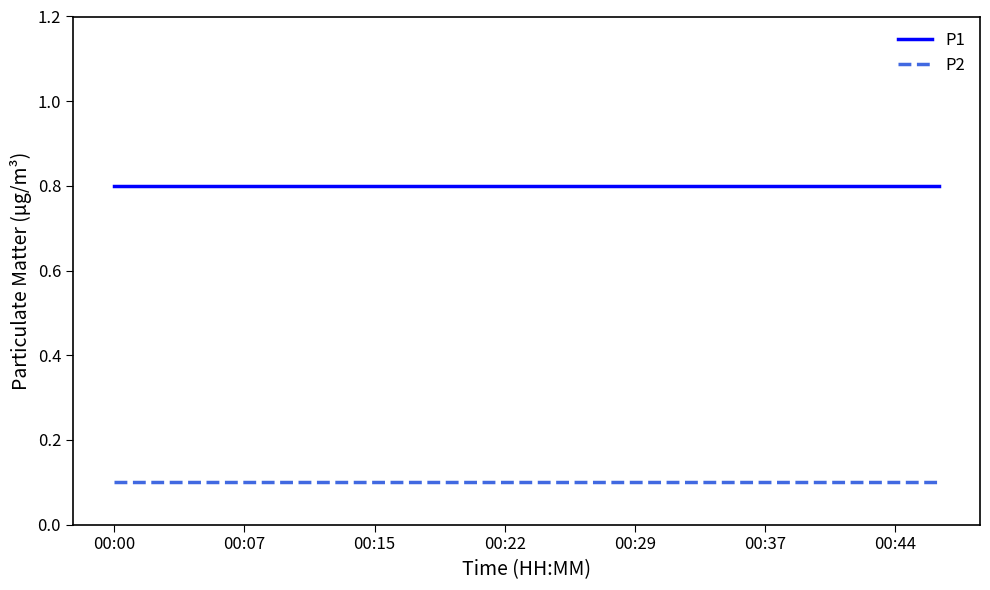

True or false: P1 and P2 cross at least once.

False